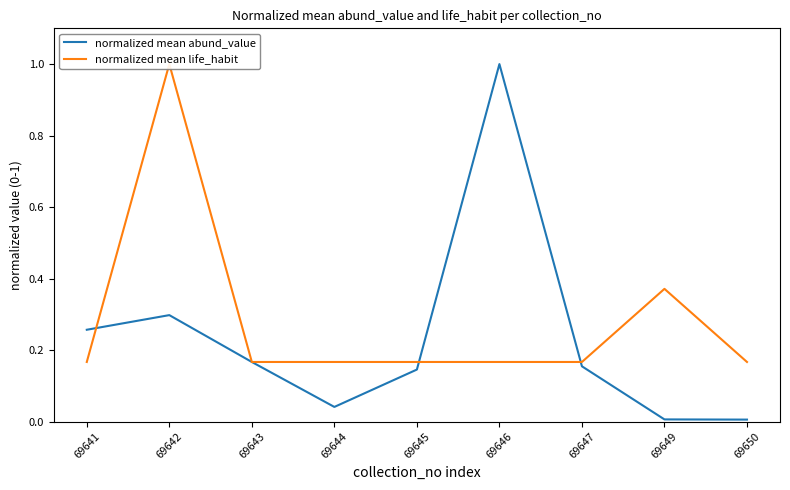

What is the value of the normalized mean abund_value point at the 1st from the left?

0.3